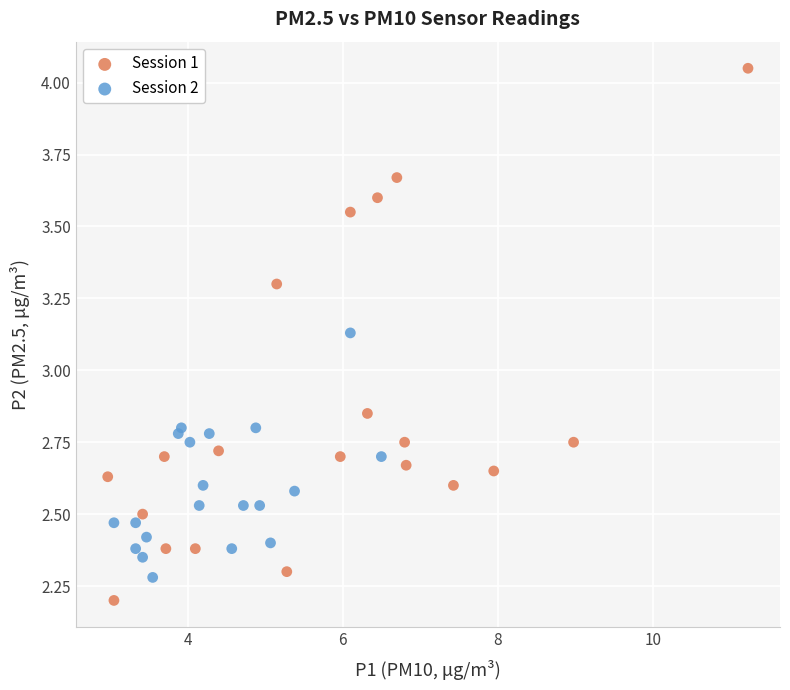

Which series contains the lowest Y value?

Session 1